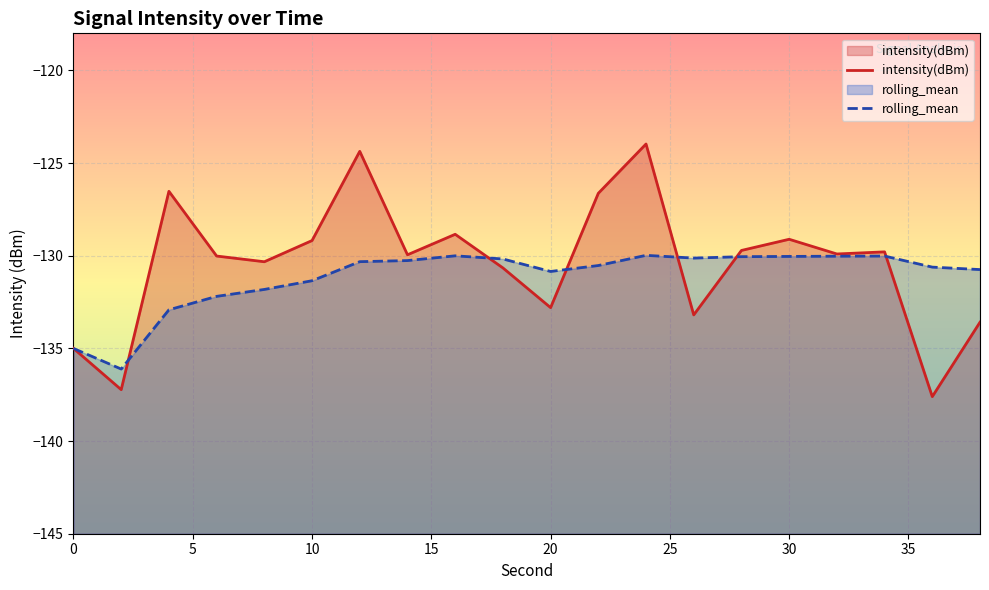

Which series has the widest spread of values?

intensity(dBm)